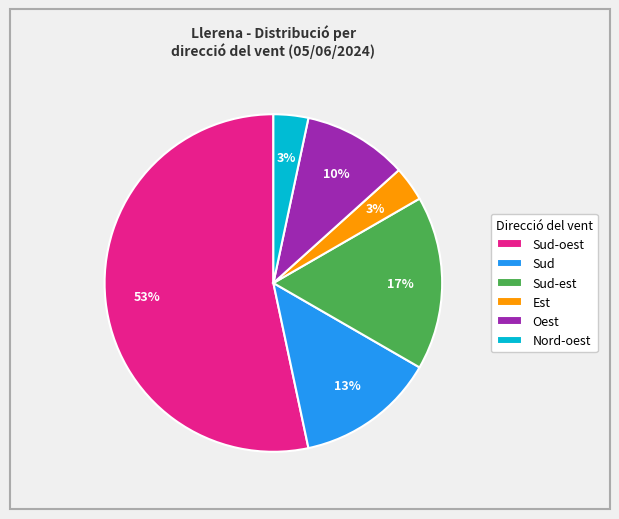

Count the number of slices in the pie.

6